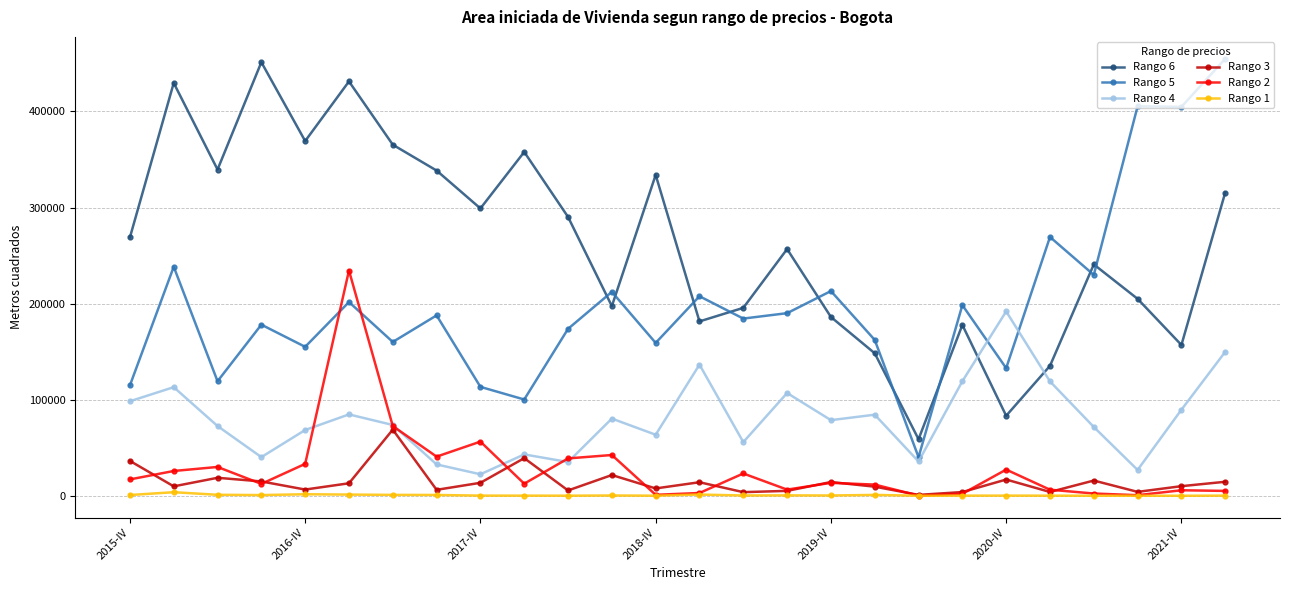

True or false: Rango 4 has more than 0 interior local peaks.

True